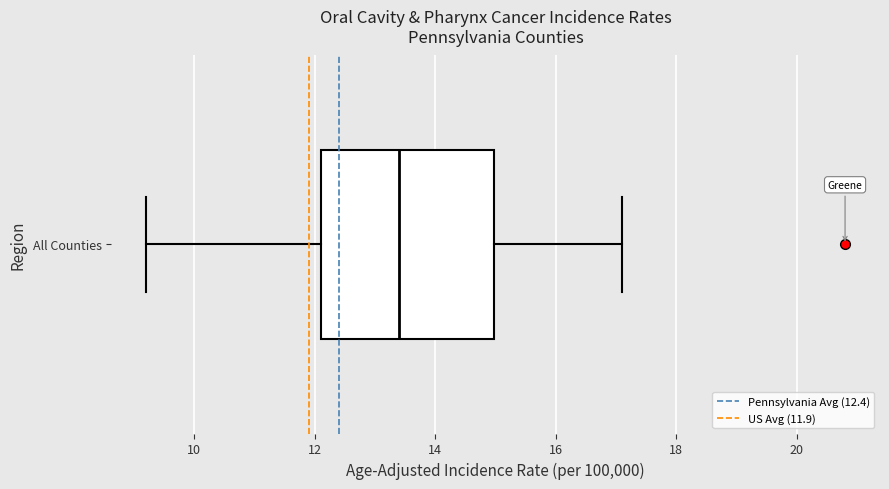

Transcribe this box plot: give where the median line is, the range the box spans, and where the two whiskers end, as read against the x-axis. The values are not printed on the chart, so give them approximately, as read against the axis.

median 13.4, box 12.2 to 15.0, whiskers 9.2 to 17.2